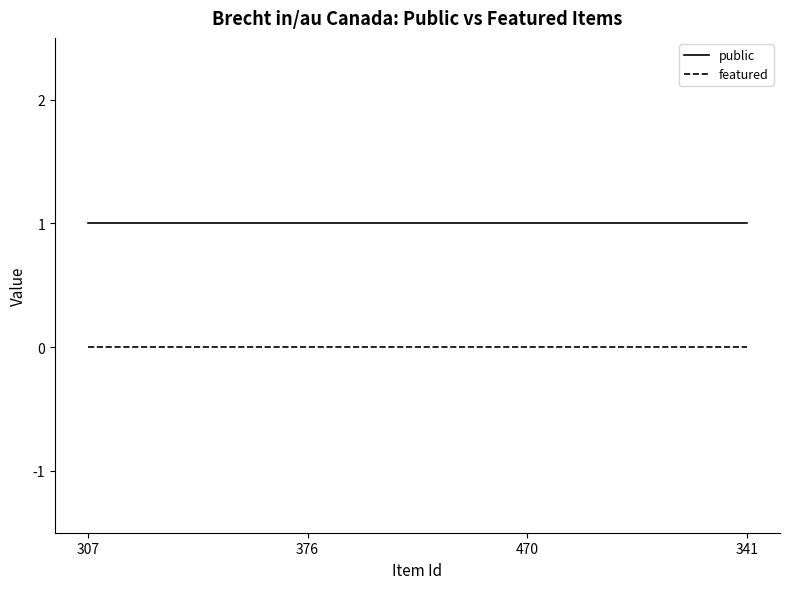

Which series has the largest total across all categories?

public